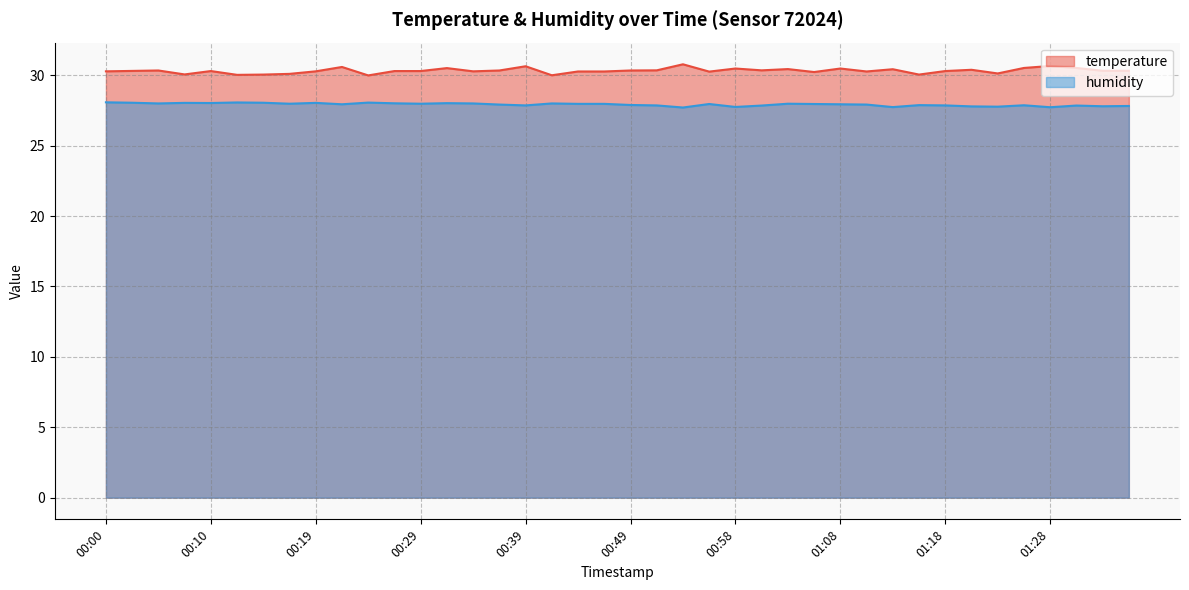

What is the lowest value of the humidity series?

27.7